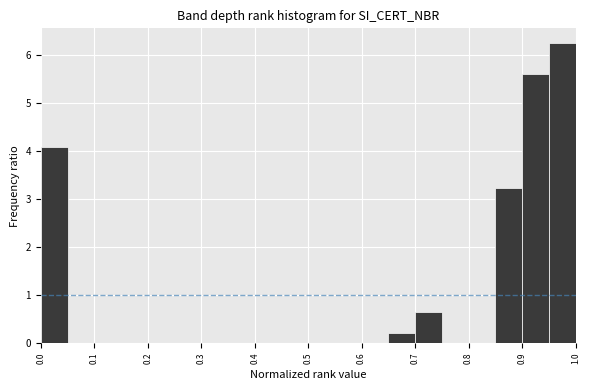

Reading left to right, transcribe this chart: for each bar, give the range it covers on the x-axis and its height. The values are not printed on the chart, so give them approximately, as read against the axis.

0.00 to 0.05: 4.1
0.05 to 0.10: 0
0.10 to 0.15: 0
0.15 to 0.20: 0
0.20 to 0.25: 0
0.25 to 0.30: 0
0.30 to 0.35: 0
0.35 to 0.40: 0
0.40 to 0.45: 0
0.45 to 0.50: 0
0.50 to 0.55: 0
0.55 to 0.60: 0
0.60 to 0.65: 0
0.65 to 0.70: 0.2
0.70 to 0.75: 0.6
0.75 to 0.80: 0
0.80 to 0.85: 0
0.85 to 0.90: 3.2
0.90 to 0.95: 5.6
0.95 to 1.00: 6.2